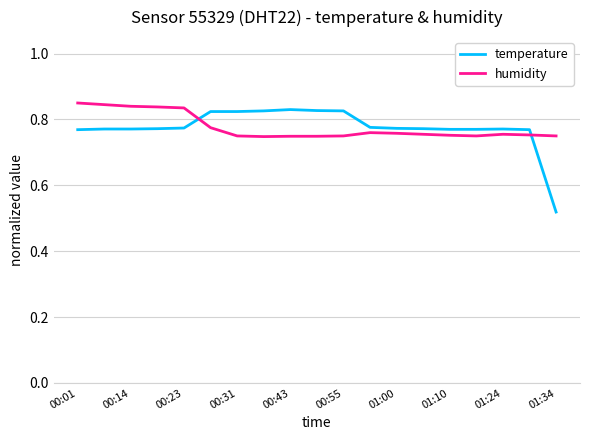

Which series ends up on top after the final intersection of humidity and temperature?

humidity